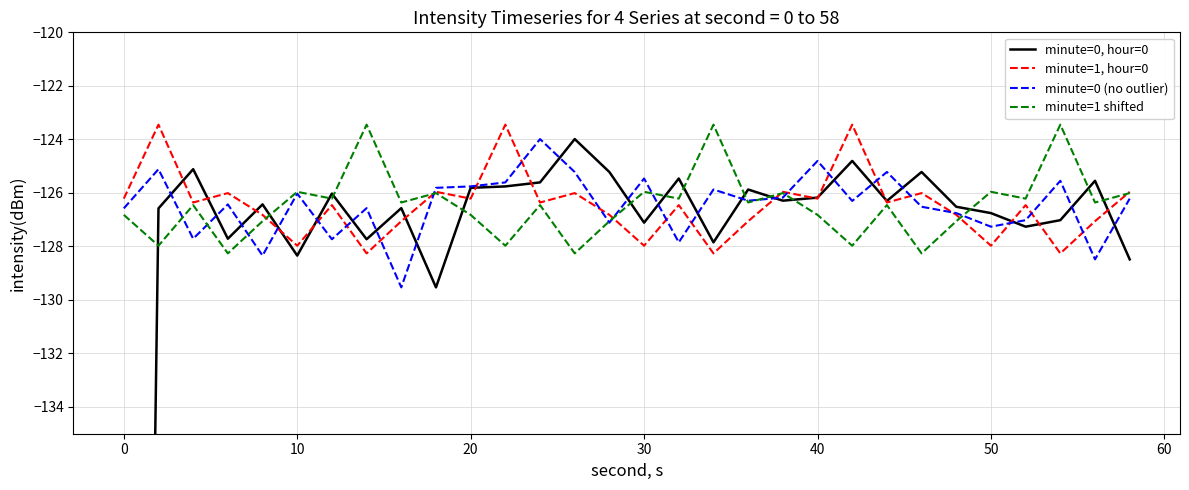

True or false: minute=1 shifted has more than 1 points higher than both neighbors.

True